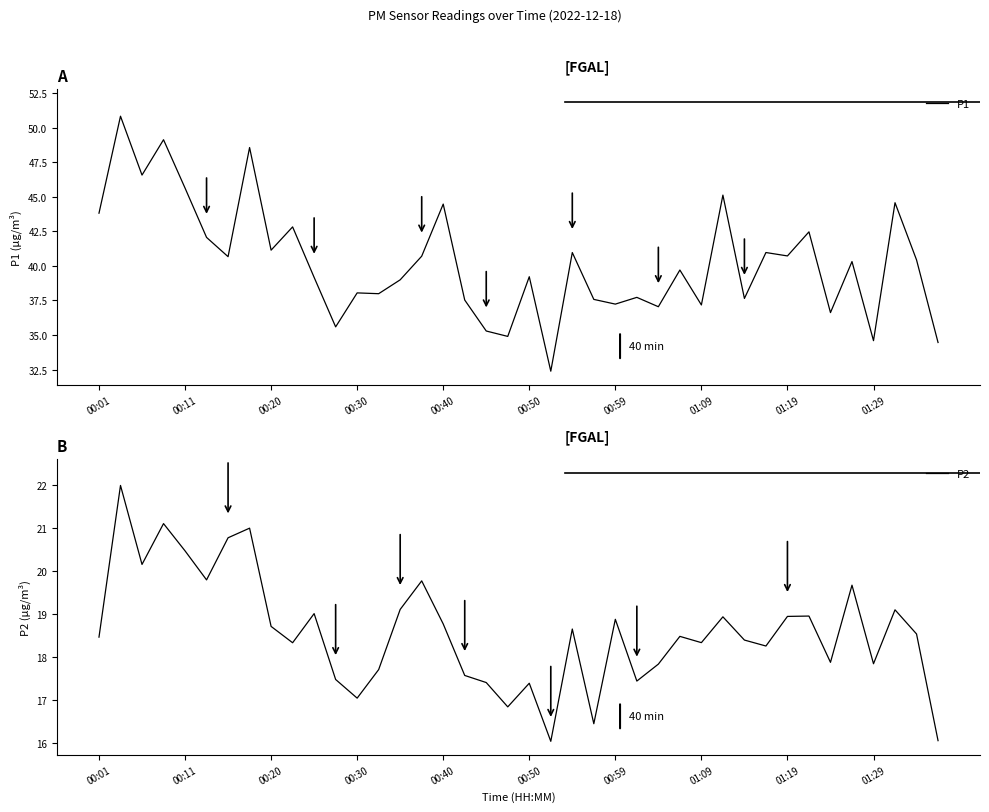

Reading left to right, extract all data points from this chart.

P1: 43.8	50.8	46.6	49.1	45.6	42.1	40.7	48.6	41.1	42.8	39.2	35.6	38.0	38.0	39.0	40.7	44.5	37.5	35.3	34.9	39.2	32.4	41.0	37.6	37.2	37.7	37.0	39.7	37.2	45.1	37.6	41.0	40.7	42.5	36.6	40.3	34.6	44.6	40.4	34.5
P2: 18.5	22.0	20.1	21.1	20.5	19.8	20.8	21.0	18.7	18.3	19.0	17.5	17.0	17.7	19.1	19.8	18.8	17.6	17.4	16.8	17.4	16.0	18.7	16.5	18.9	17.4	17.8	18.5	18.3	18.9	18.4	18.3	18.9	19.0	17.9	19.7	17.8	19.1	18.5	16.1